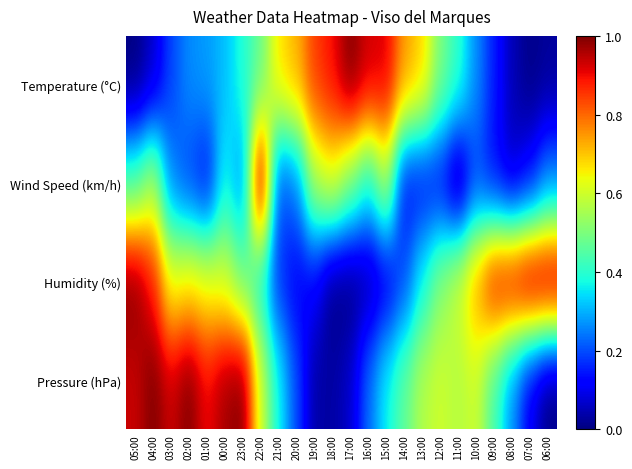

Which series has the largest total across all categories?

Pressure (hPa)